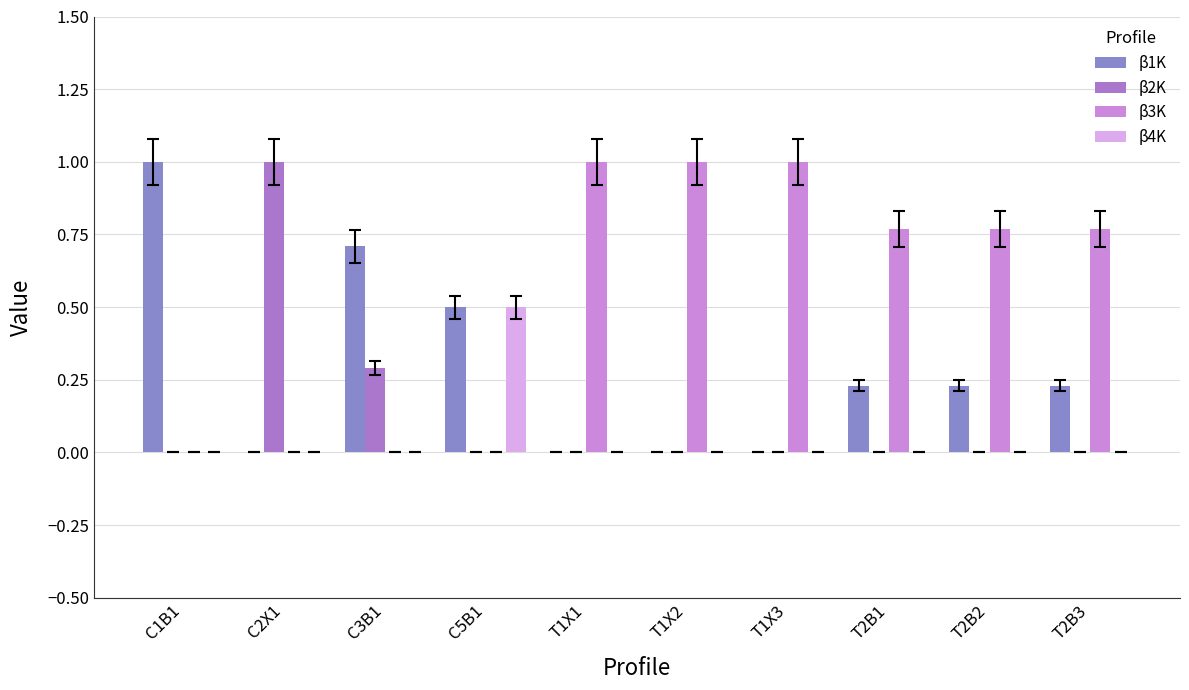

What is the maximum value for β4Κ?

0.5